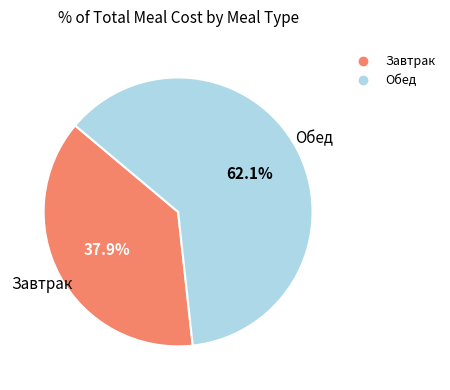

To the nearest percent, what portion does Завтрак represent?

38%